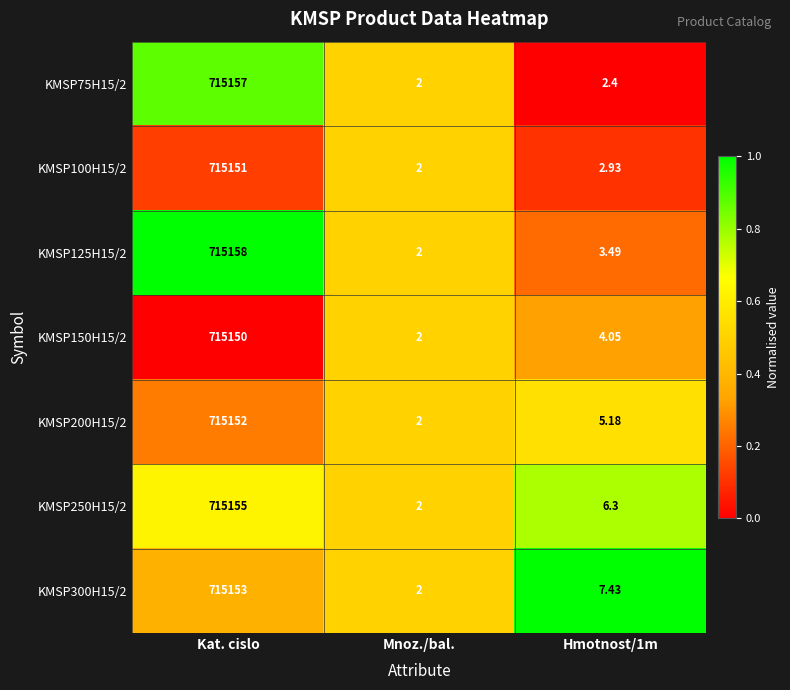

What is the spread (max minus min) of values at Kat. cislo?

8.0